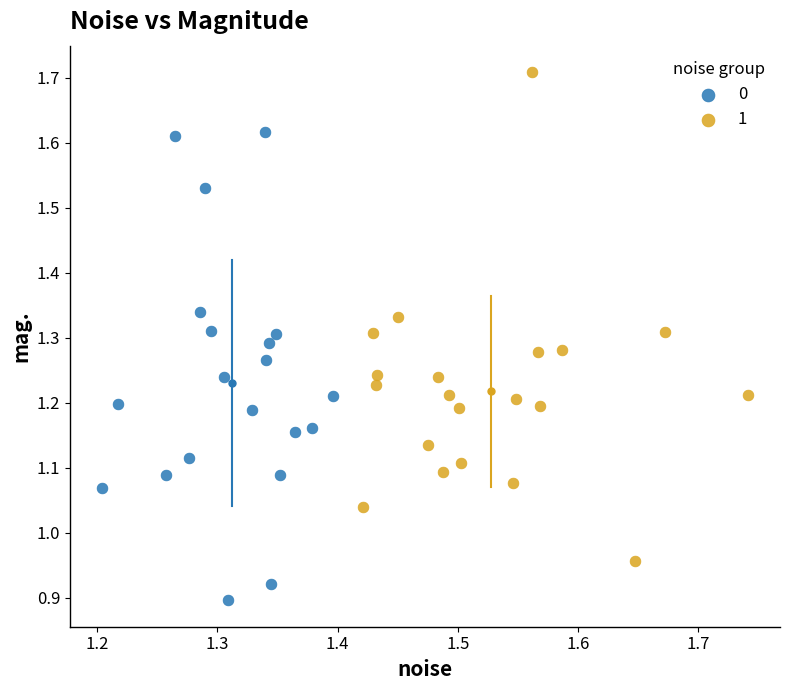

What are all the series names shown in the legend?

0, 1